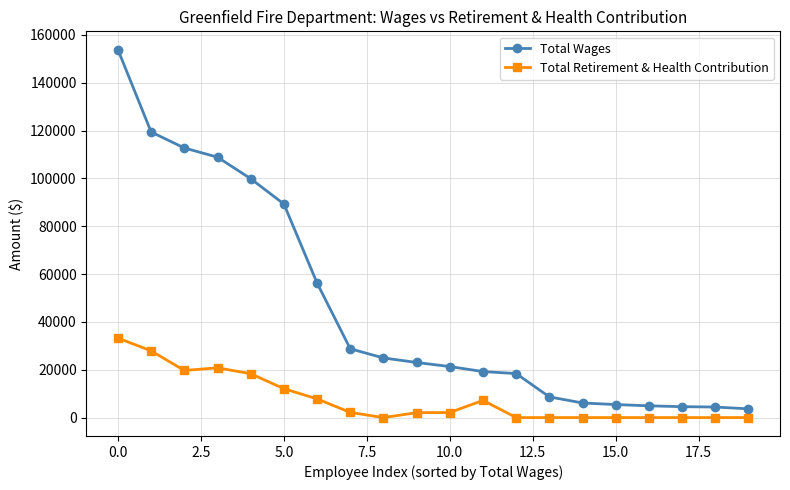

What is the sum of all Total Wages values?

913538